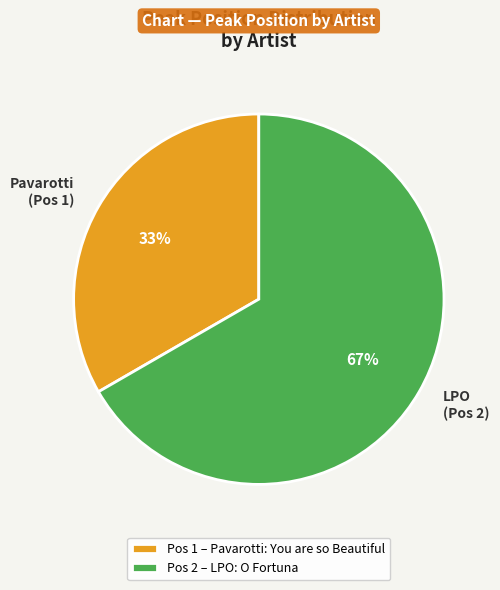

Does any single category account for the majority?

Yes